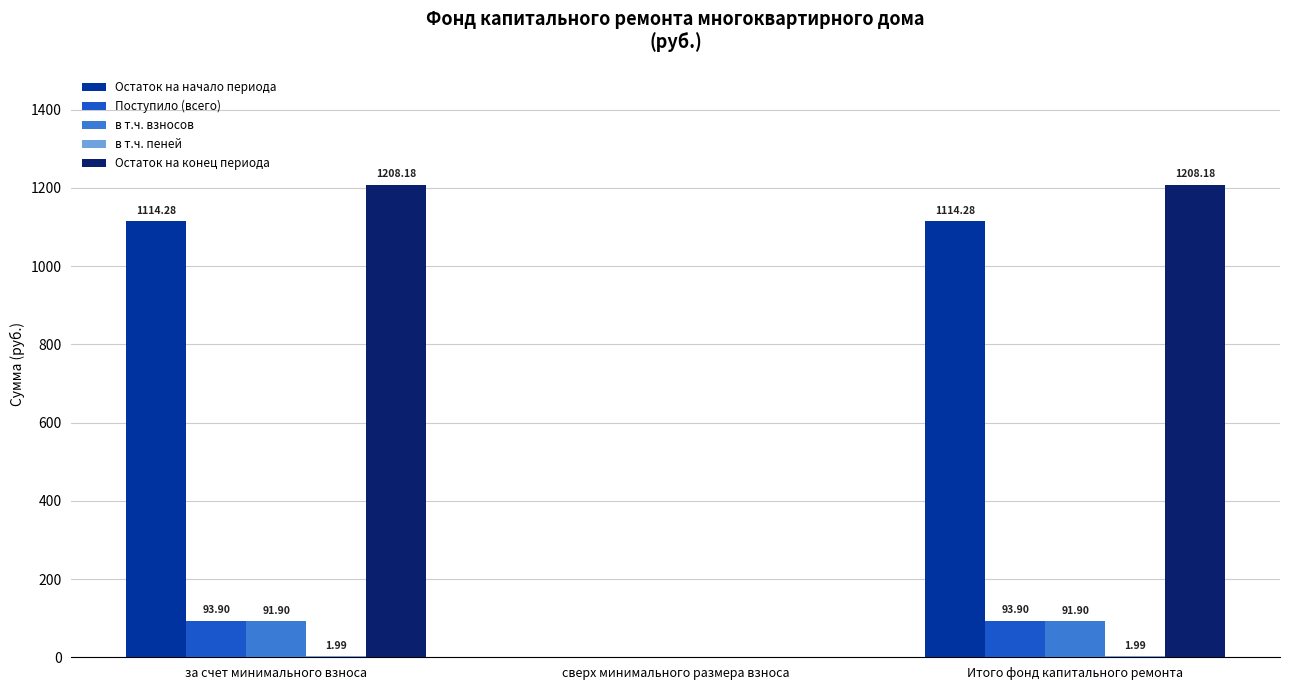

Are the bars horizontal?

No